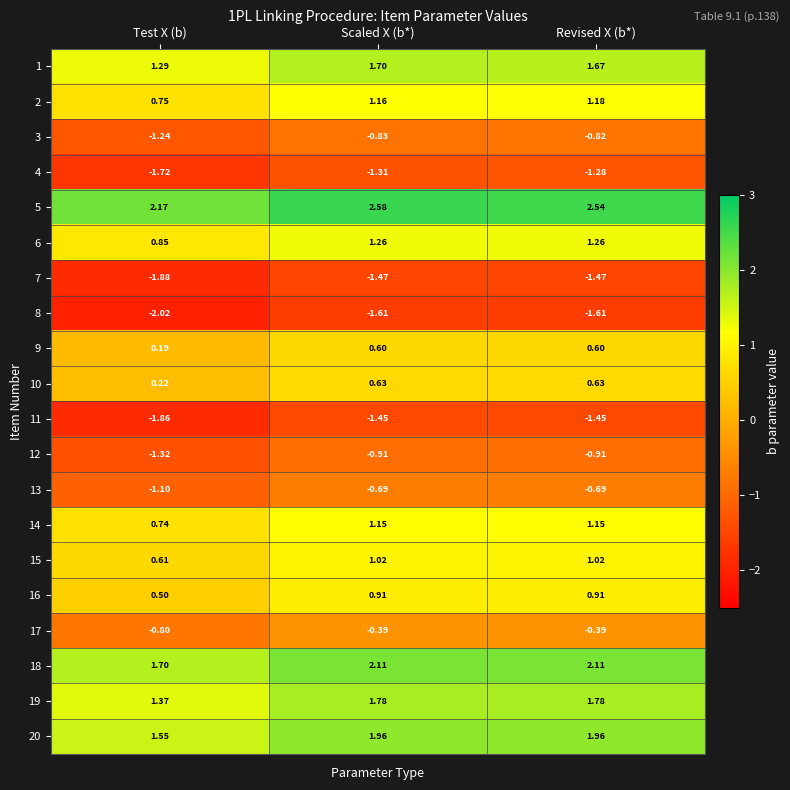

At which category is the sum across all series the highest?

Scaled X (b*)